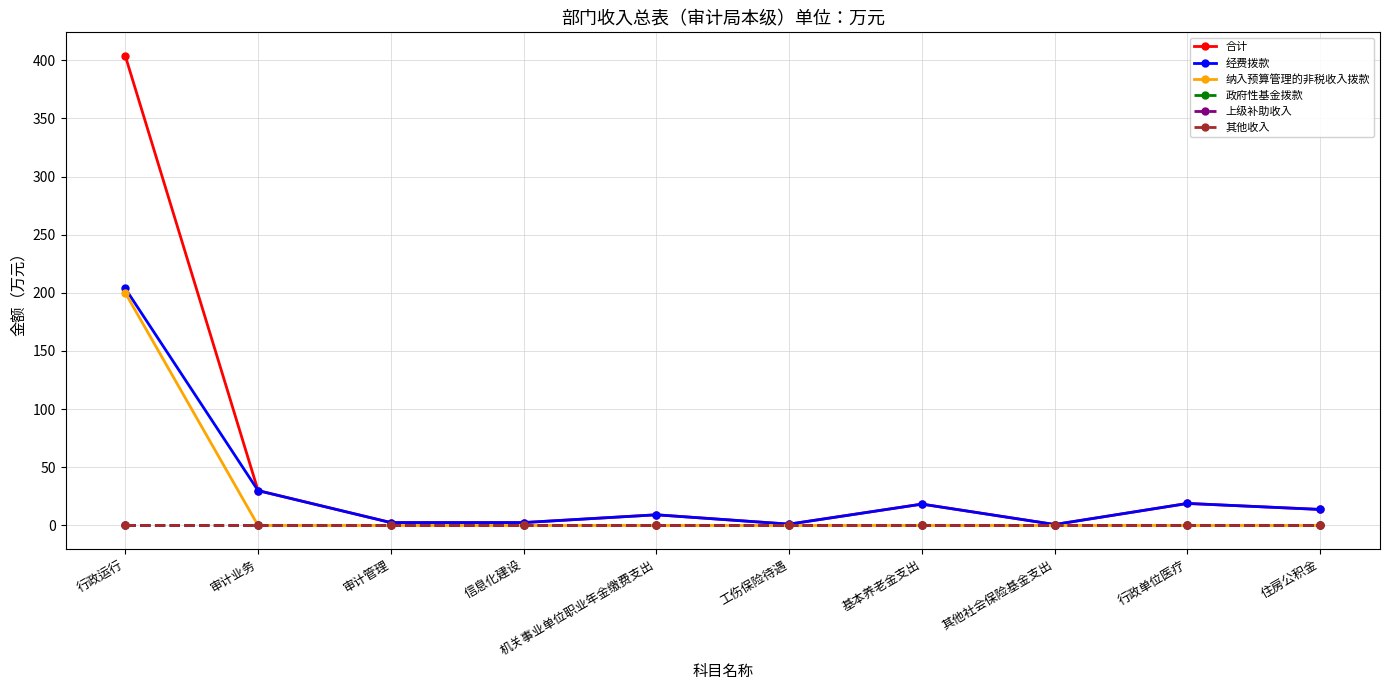

Does the chart have visible grid lines?

Yes